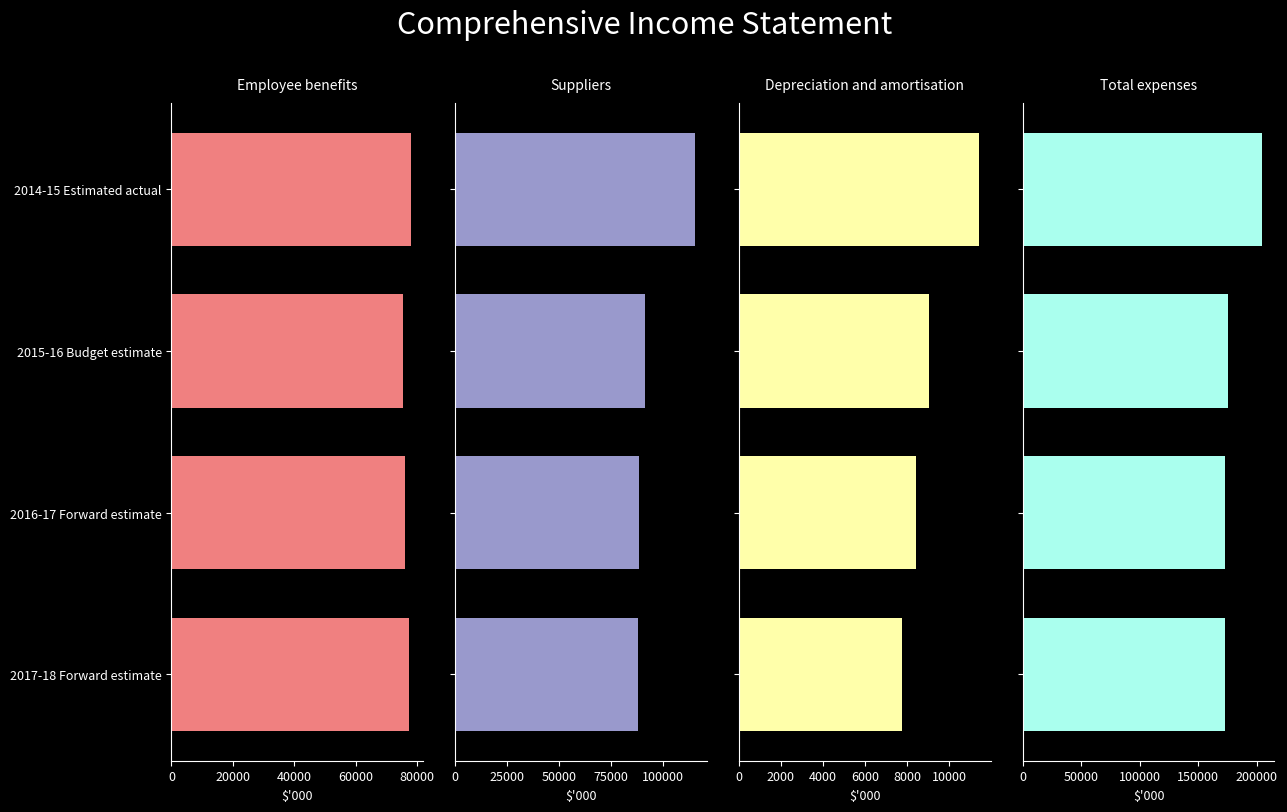

Which has a higher value, 2016-17 Forward estimate or 2015-16 Budget estimate?

2016-17 Forward estimate